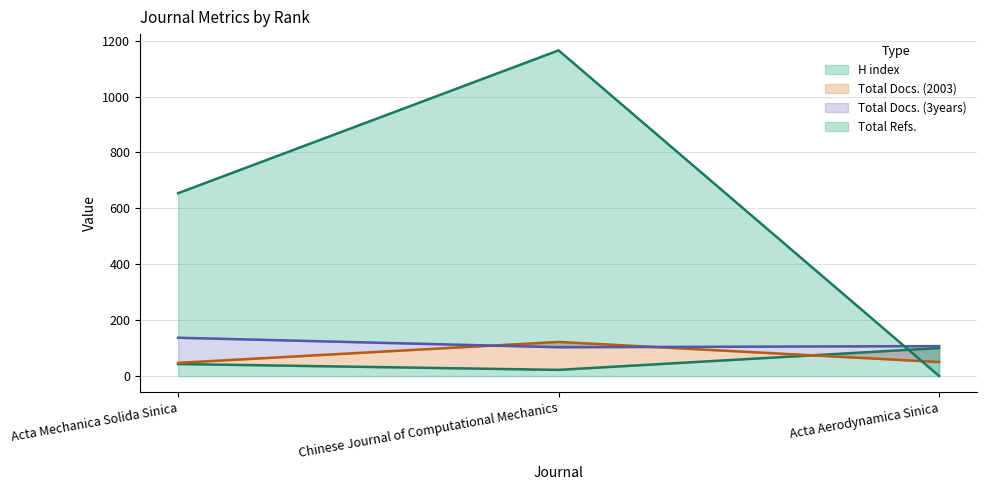

Reading right to left, list all the values displayed in this chart.

H index: Acta Aerodynamica Sinica=100	Chinese Journal of Computational Mechanics=22	Acta Mechanica Solida Sinica=43
Total Docs. (2003): Acta Aerodynamica Sinica=50	Chinese Journal of Computational Mechanics=122	Acta Mechanica Solida Sinica=47
Total Docs. (3years): Acta Aerodynamica Sinica=107	Chinese Journal of Computational Mechanics=103	Acta Mechanica Solida Sinica=137
Total Refs.: Acta Aerodynamica Sinica=0	Chinese Journal of Computational Mechanics=1165	Acta Mechanica Solida Sinica=654